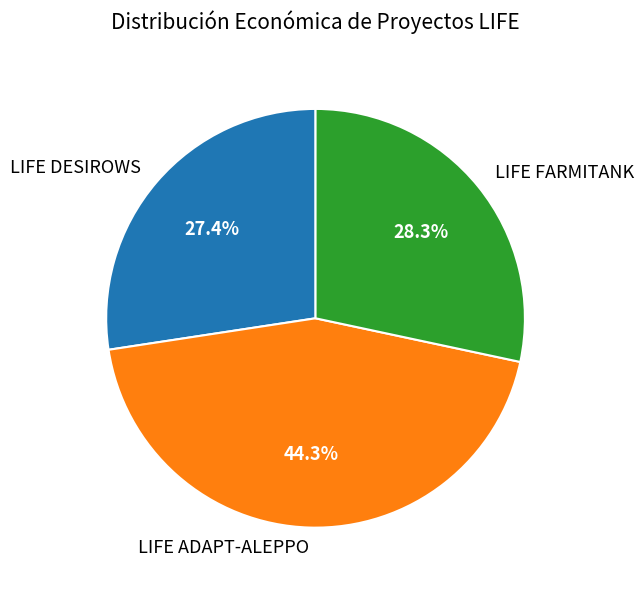

What percentage is the LIFE FARMITANK slice, to the nearest percent?

28%